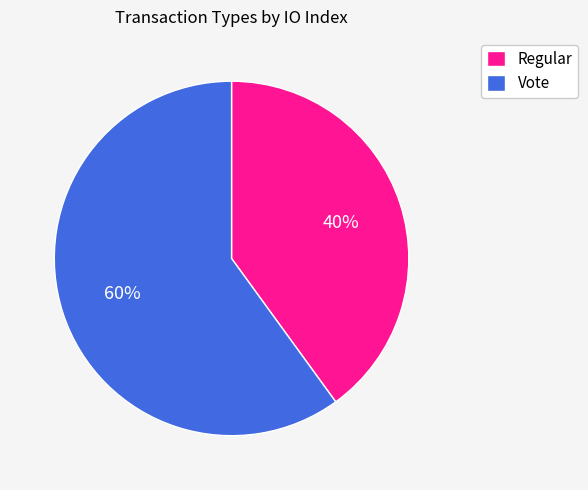

The Regular slice represents 40% of the pie. True or false?

True